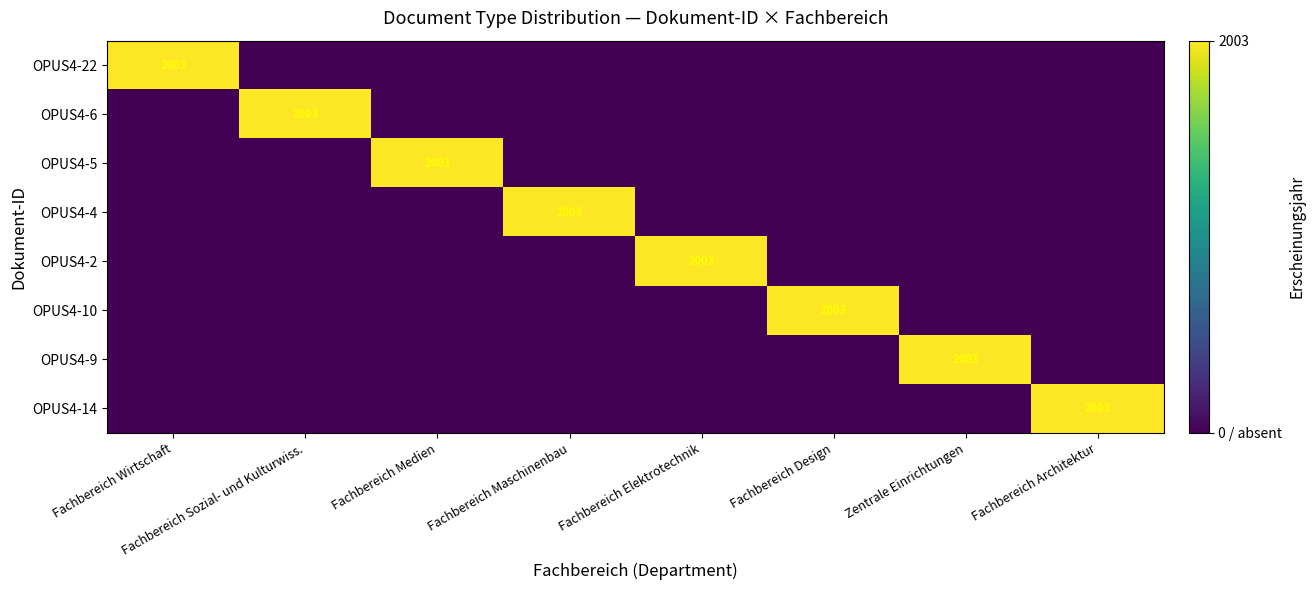

At how many categories does at least one series exceed 384?

8